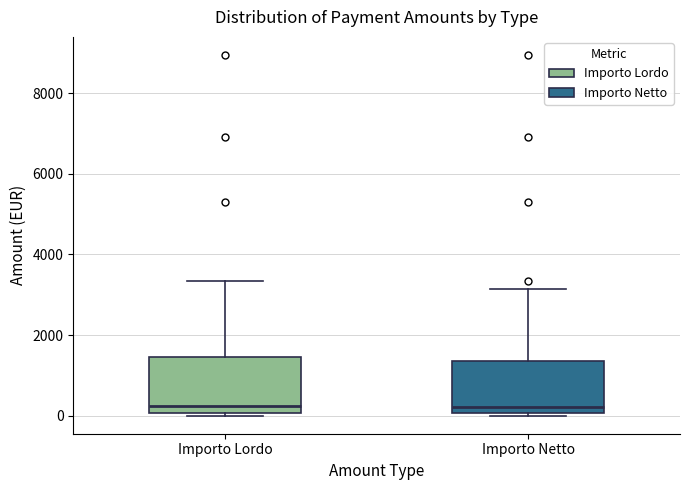

Where does the upper whisker of the box for Importo Netto end on the y-axis? The values are not printed on the chart, so give them approximately, as read against the axis.

3200